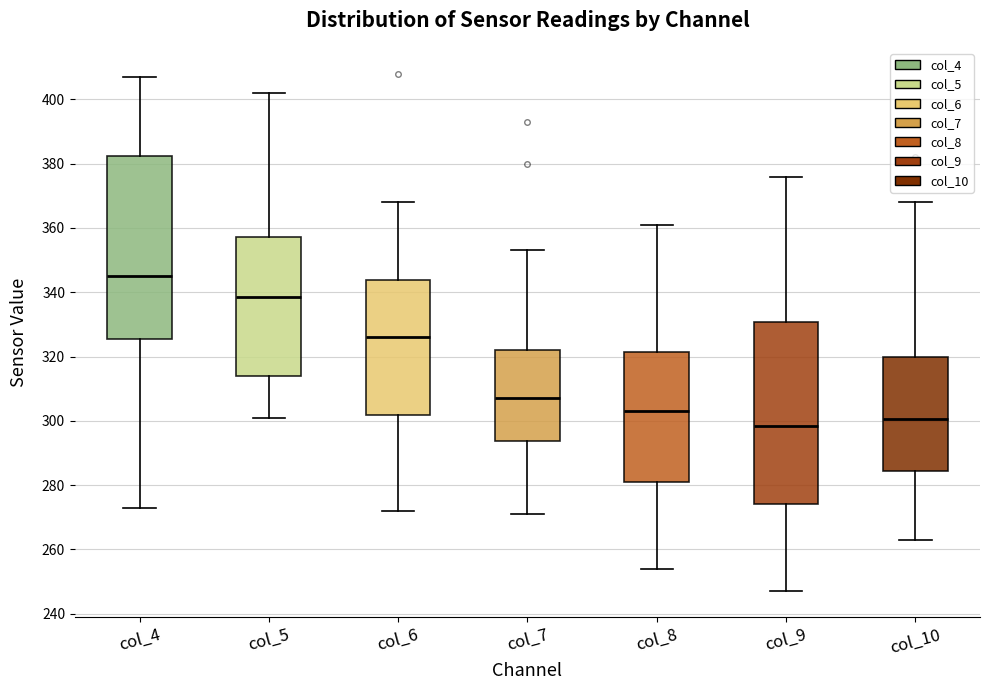

Reading left to right, read every box against the y-axis: the position of its median line, the range the box covers, and the ends of its whiskers. The values are not printed on the chart, so give them approximately, as read against the axis.

col_4: median 346, box 326 to 382, whiskers 274 to 408
col_5: median 338, box 314 to 358, whiskers 302 to 402
col_6: median 326, box 302 to 344, whiskers 272 to 368
col_7: median 308, box 294 to 322, whiskers 272 to 354
col_8: median 304, box 282 to 322, whiskers 254 to 362
col_9: median 298, box 274 to 330, whiskers 248 to 376
col_10: median 300, box 284 to 320, whiskers 264 to 368